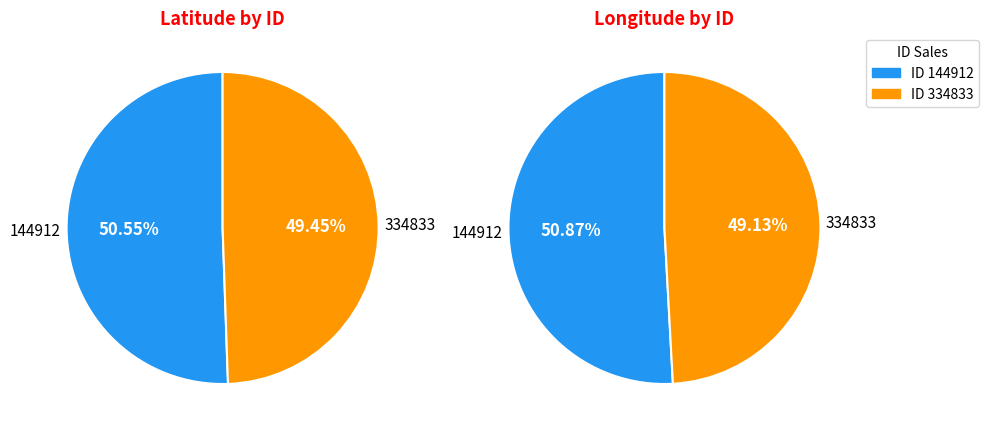

Rank the categories by value from highest to lowest.

144912, 334833